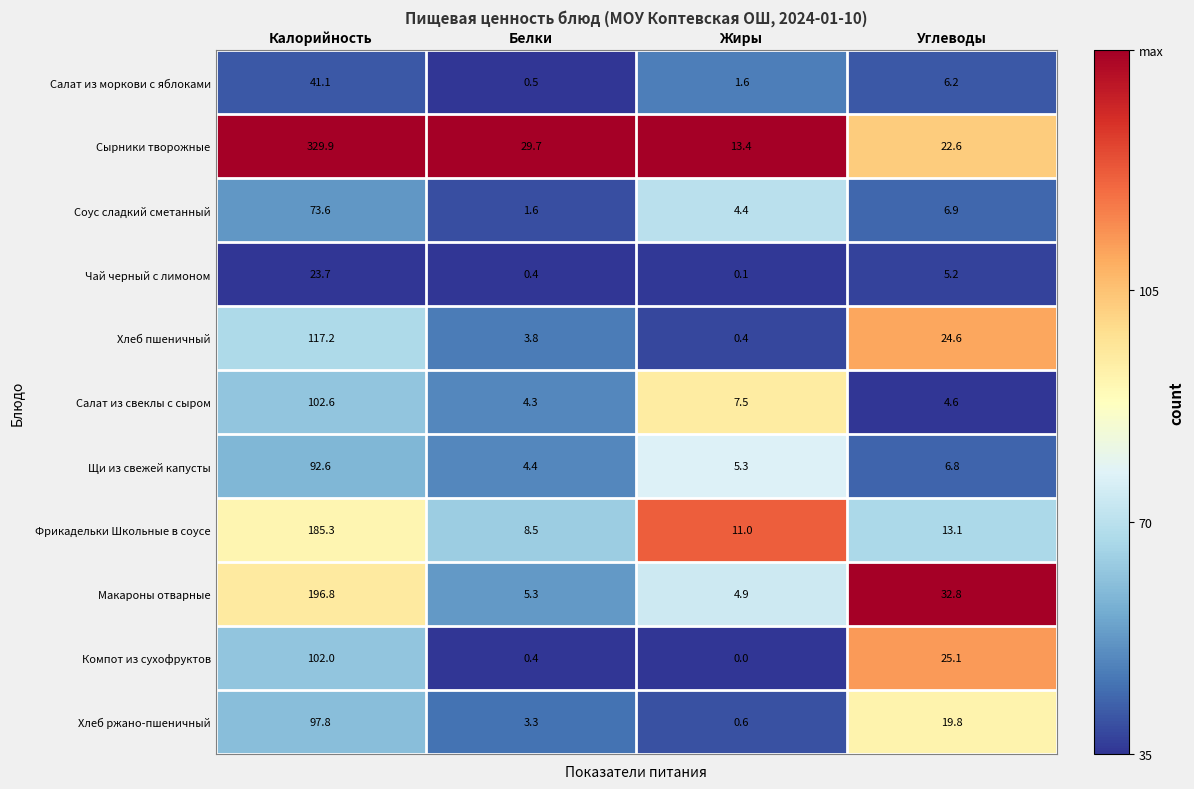

What value does the Компот из сухофруктов series have at Белки?

0.4